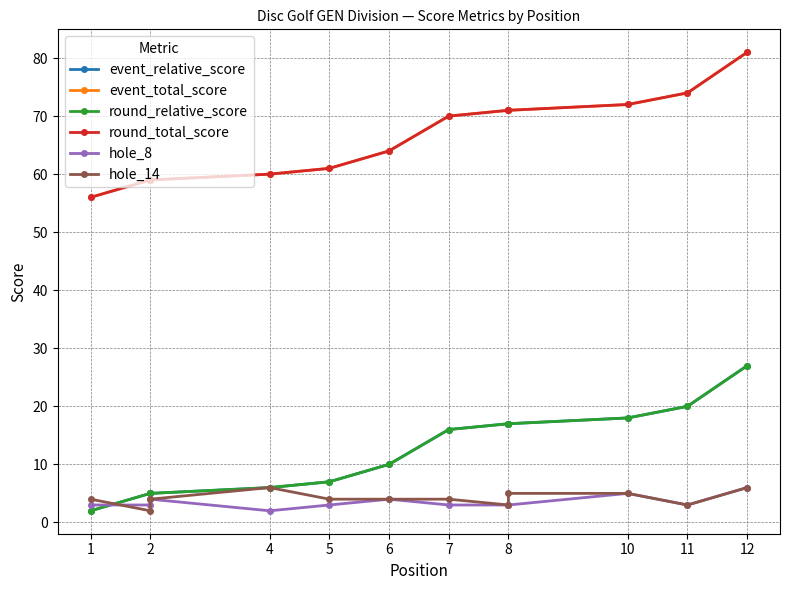

Rank the series at 11 from highest to lowest value.

event_total_score, round_total_score, event_relative_score, round_relative_score, hole_14, hole_8